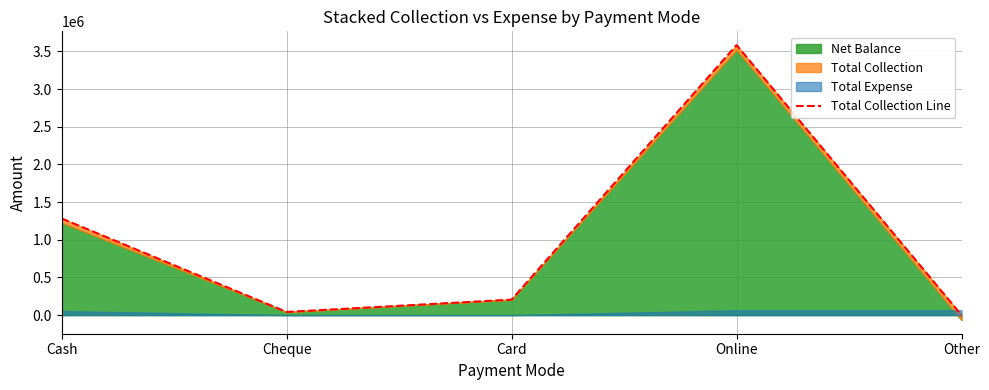

List the labels in order of value, largest first.

Online, Cash, Card, Cheque, Other